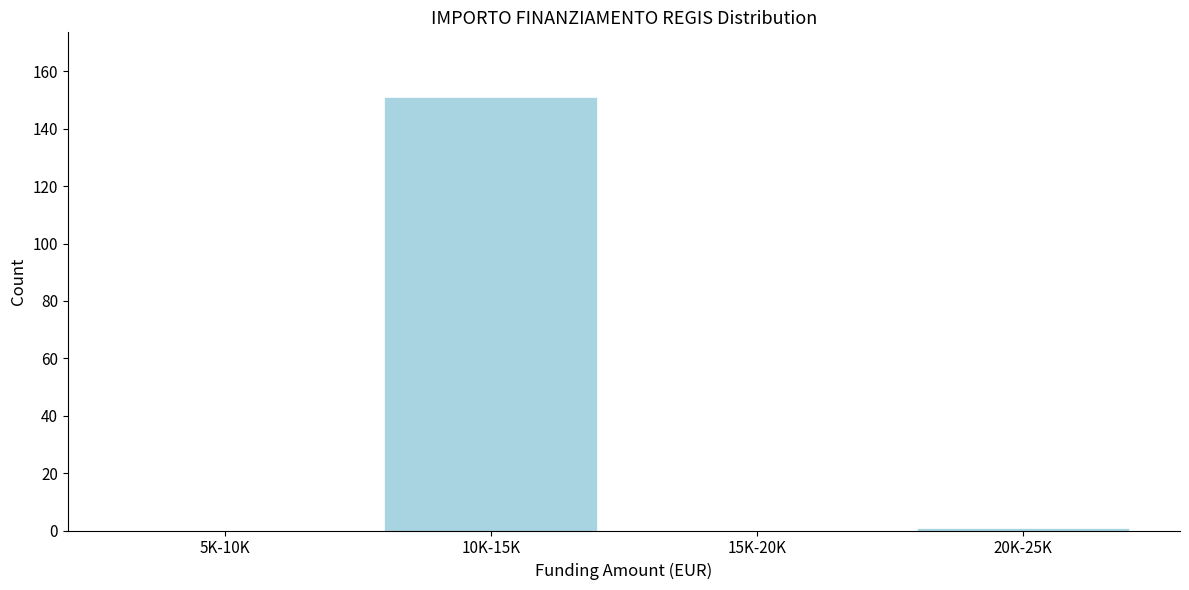

Reading right to left, transcribe all the data shown in this chart.

20K-25K=1	15K-20K=0	10K-15K=151	5K-10K=0